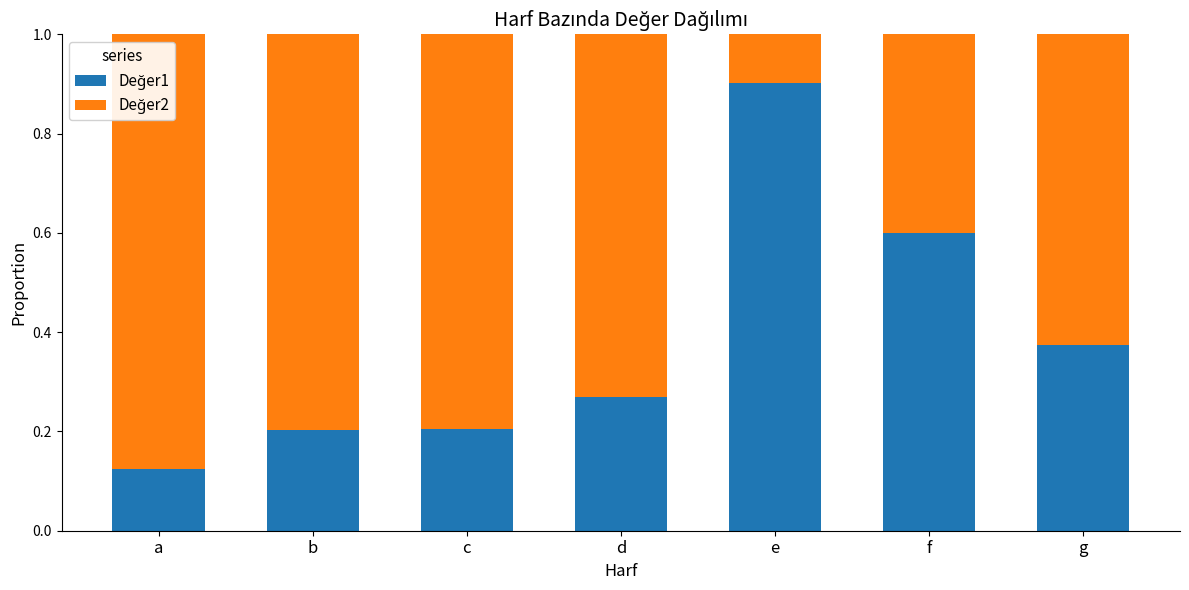

What is the total value across all series at d?

1.0